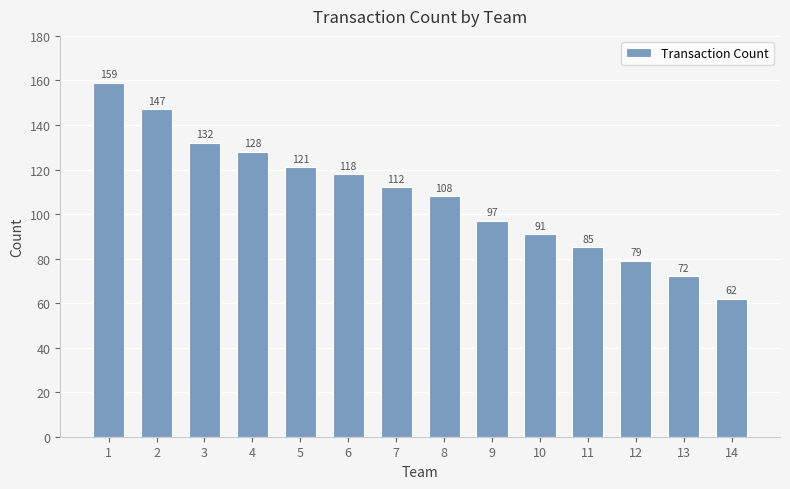

Are the bars horizontal?

No